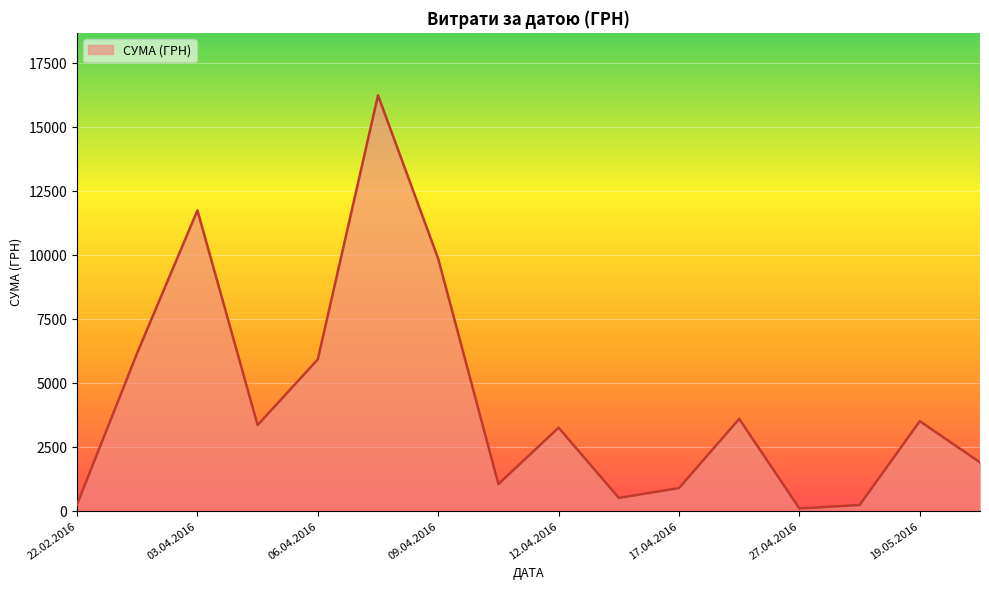

Does the chart have visible grid lines?

Yes